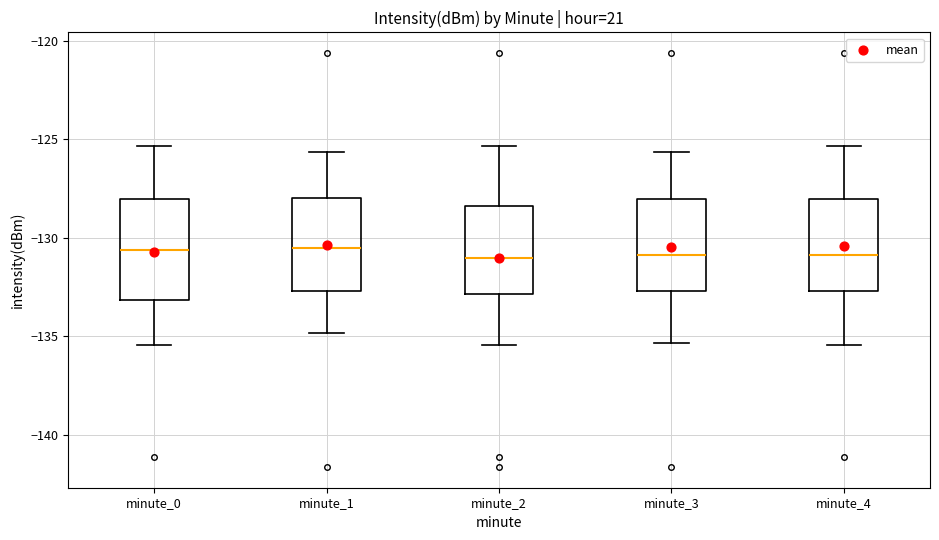

Reading left to right, transcribe this box plot: for each box, give where its median line is, the range the box spans, and where its two whiskers end, as read against the y-axis. The values are not printed on the chart, so give them approximately, as read against the axis.

minute_0: median -130.5, box -133.0 to -128.0, whiskers -135.5 to -125.5
minute_1: median -130.5, box -132.5 to -128.0, whiskers -135.0 to -125.5
minute_2: median -131.0, box -133.0 to -128.5, whiskers -135.5 to -125.5
minute_3: median -131.0, box -132.5 to -128.0, whiskers -135.5 to -125.5
minute_4: median -131.0, box -132.5 to -128.0, whiskers -135.5 to -125.5